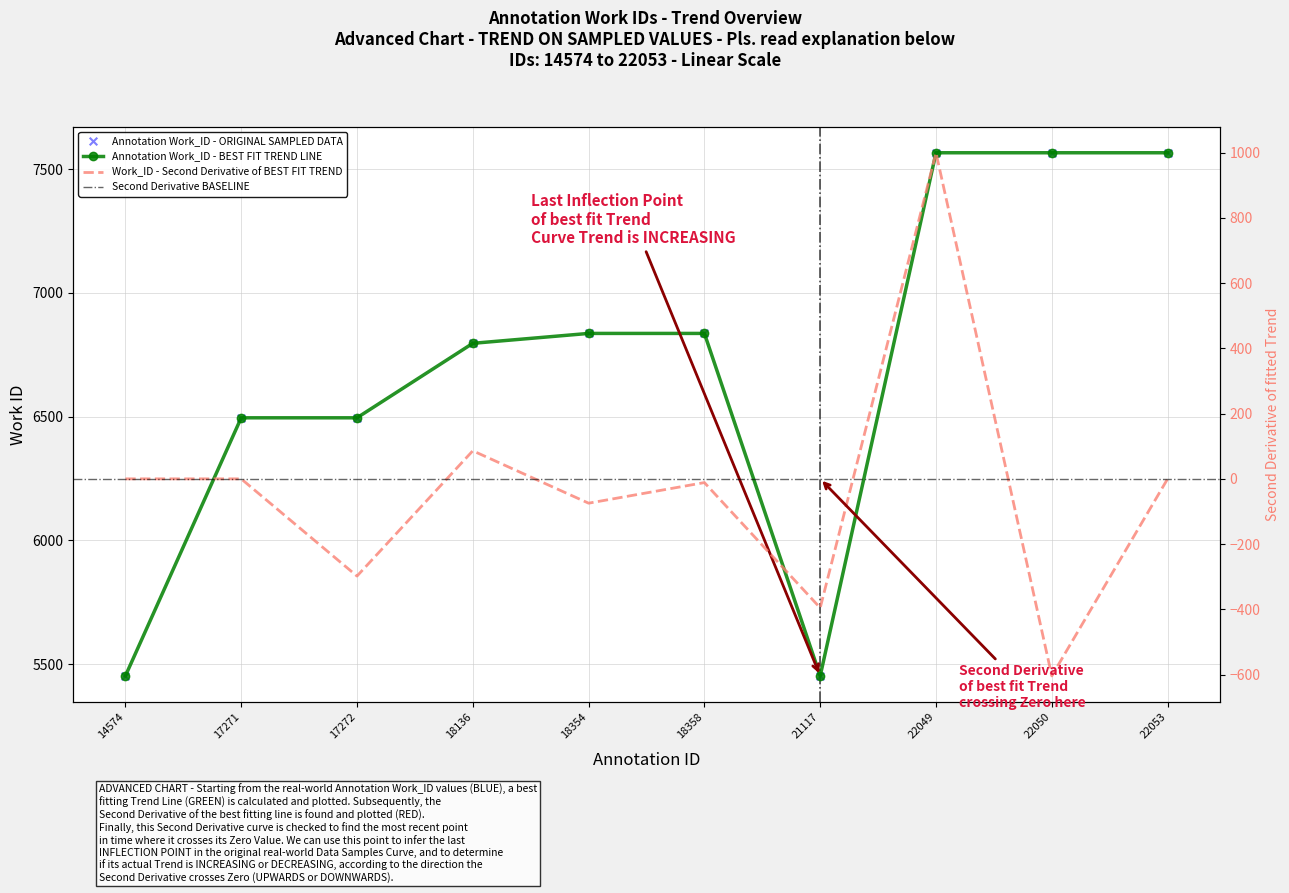

Between 17272 and 18358, which is larger?

18358